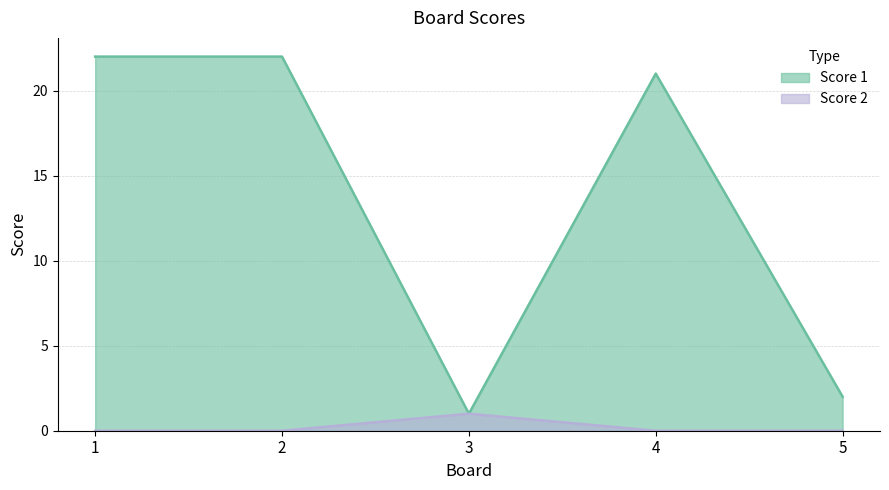

Rank the categories by Score 1 value from lowest to highest.

3, 5, 4, 1, 2